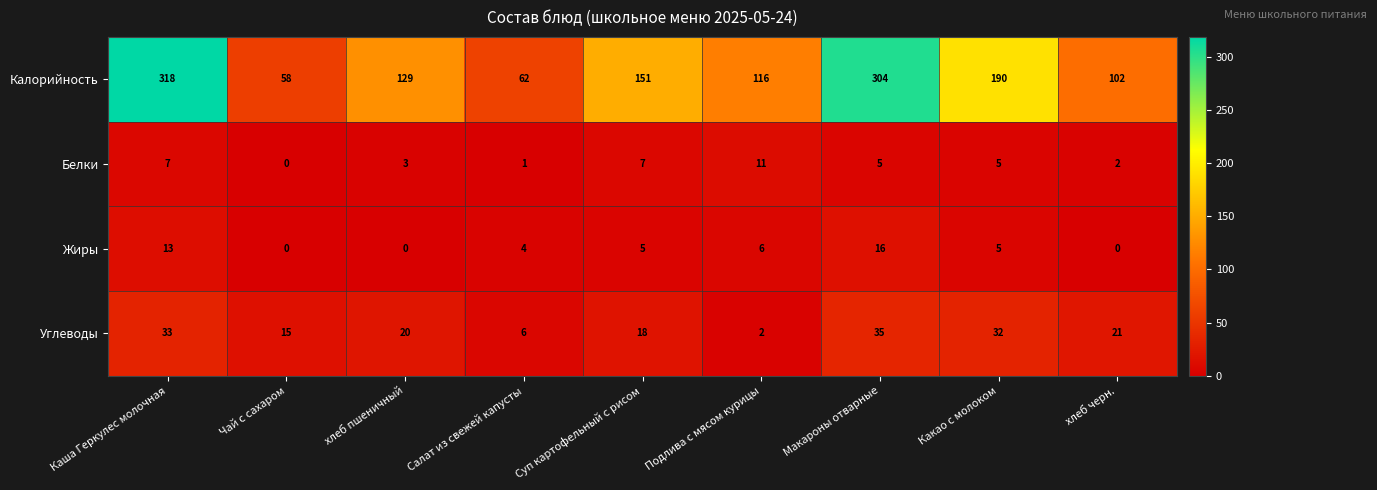

What is the greatest value displayed?

318